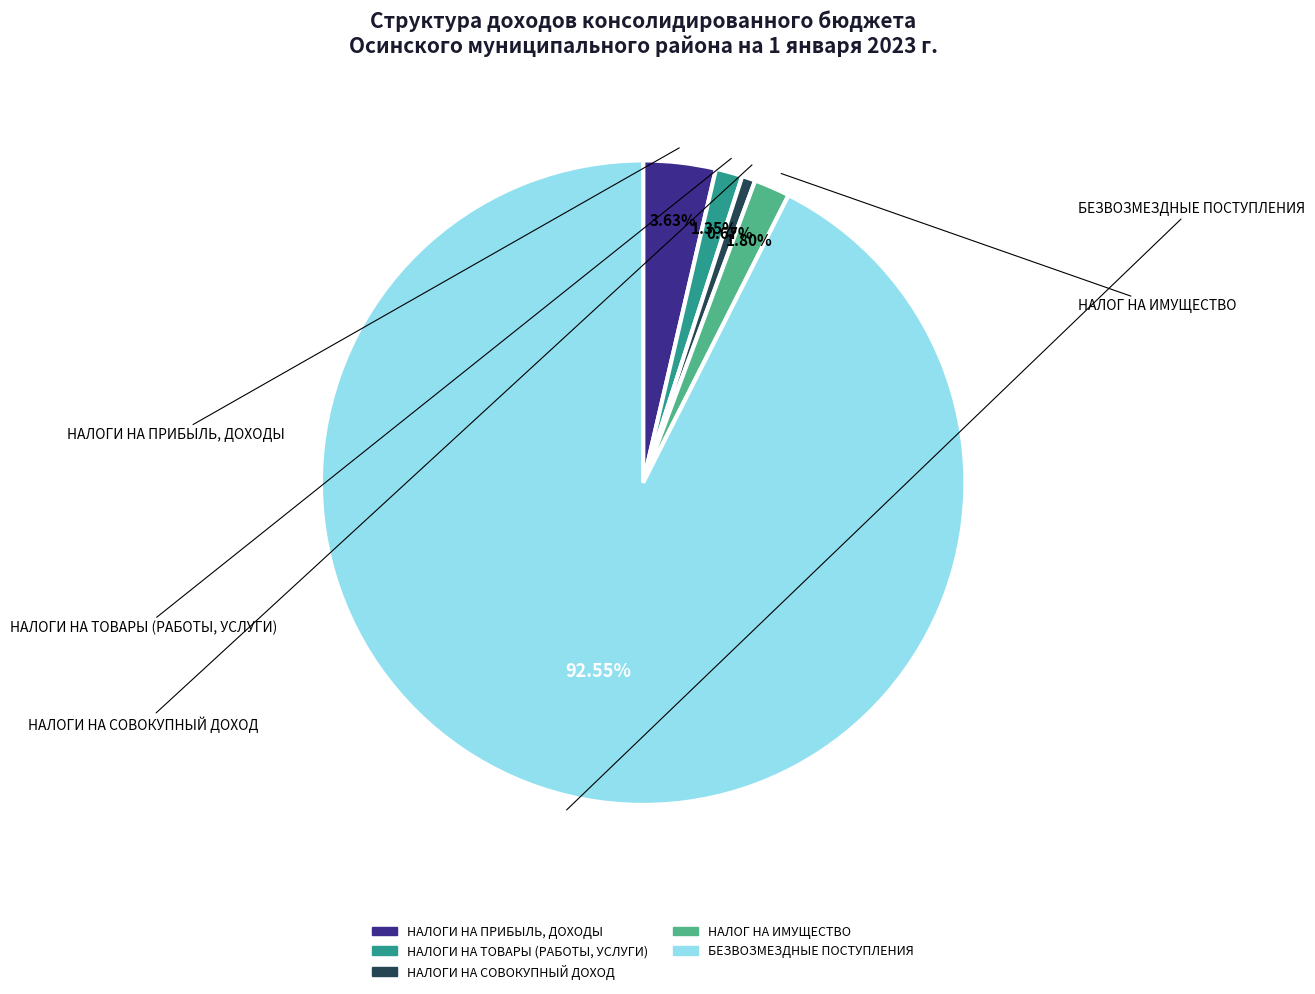

Does any single category account for the majority?

Yes